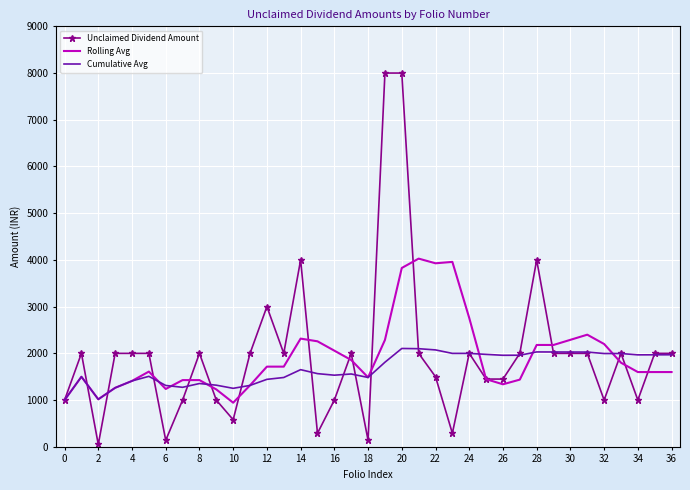

At how many categories does at least one series exceed 4598?

2